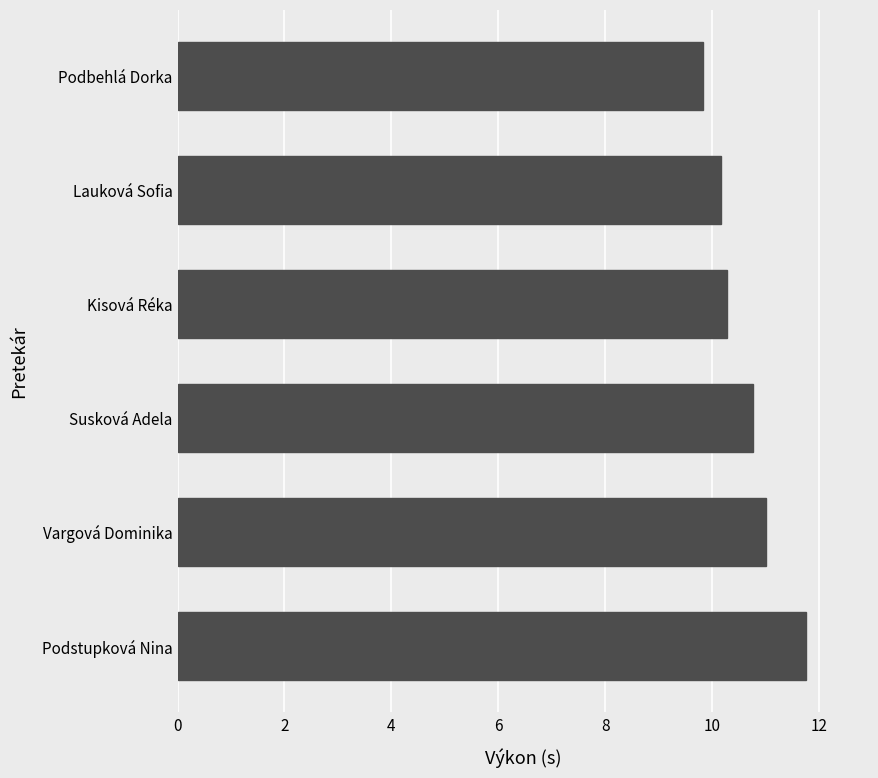

What value does the data have at Susková Adela?

10.8